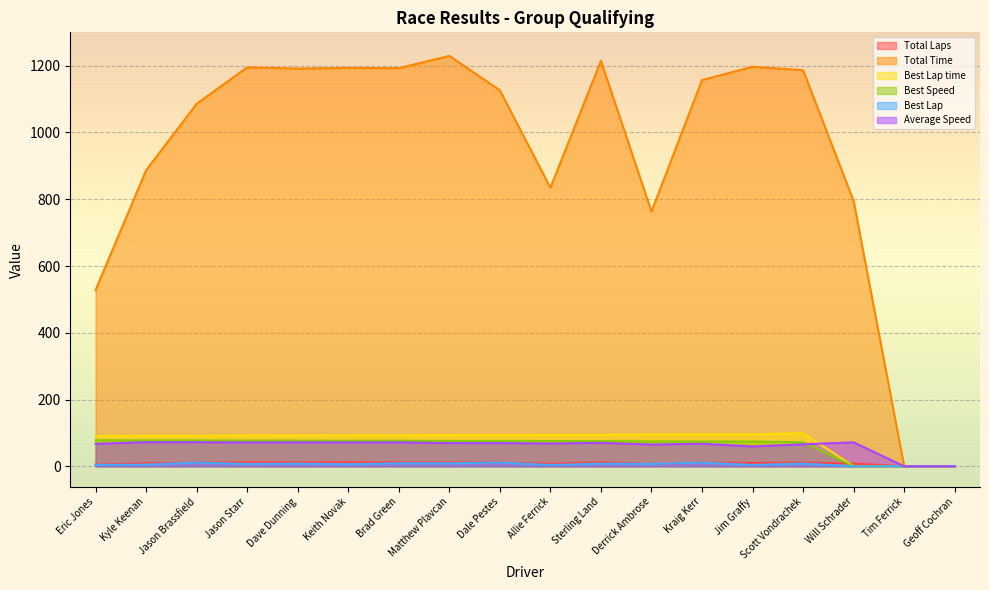

Is the value of Best Lap at Dale Pestes greater than the value of Average Speed at Dave Dunning?

No